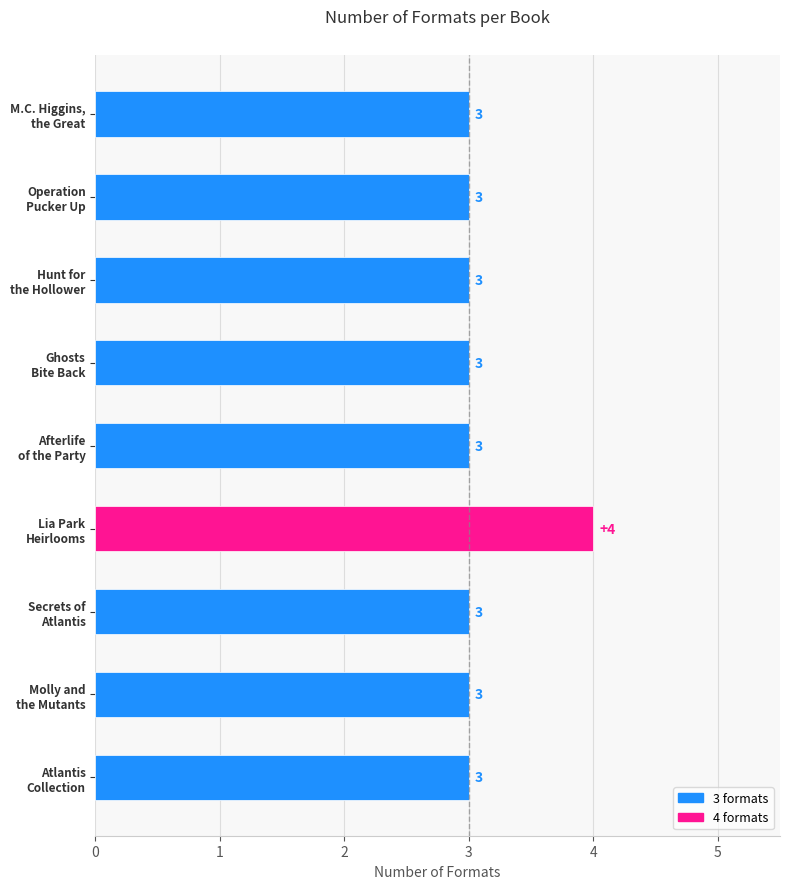

Reading right to left, transcribe all the data shown in this chart.

M.C. Higgins, the Great=3	Operation Pucker Up=3	Hunt for the Hollower=3	Ghosts Bite Back=3	Afterlife of the Party=3	Lia Park and the Heavenly Heirlooms=4	Secrets of Atlantis=3	Molly and the Mutants=3	Atlantis Complete Collection=3